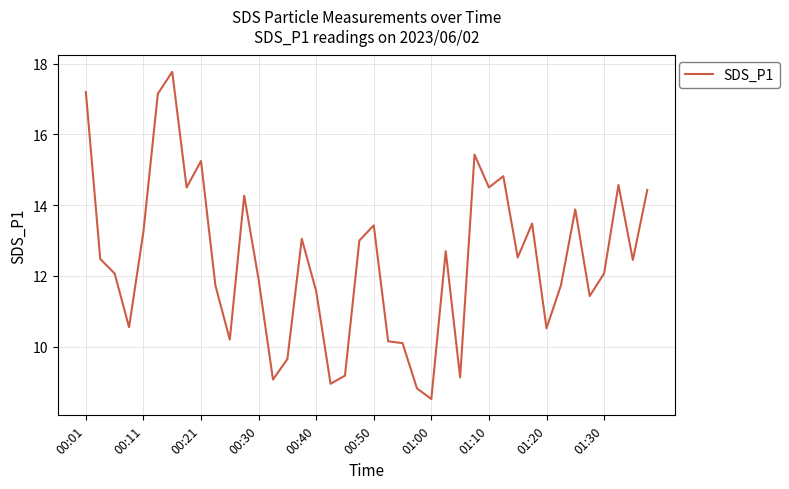

What is the greatest value displayed?

17.8